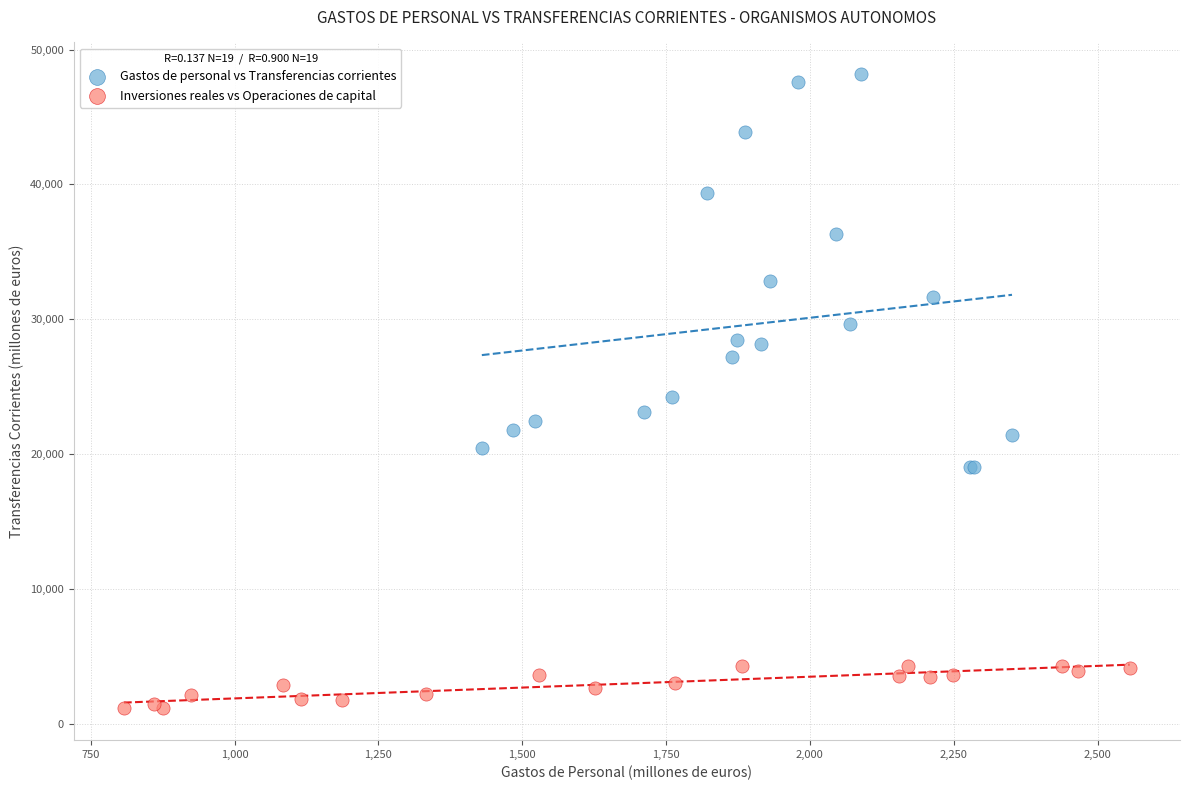

Which series has the largest Y range (max minus min)?

Gastos de personal vs Transferencias corrientes